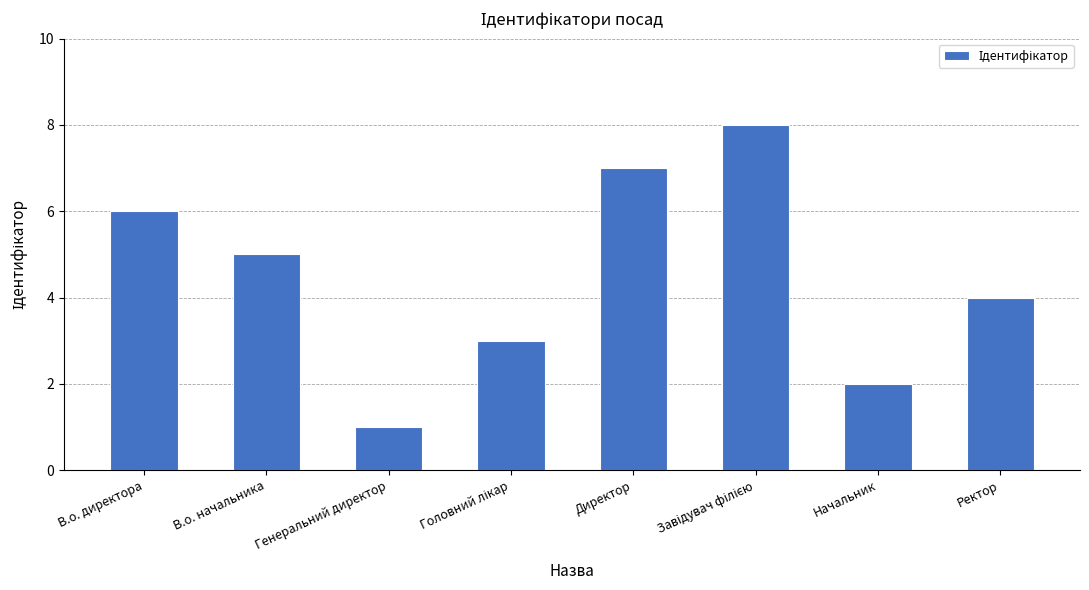

What is the label of the 1st bar from the right?

Ректор